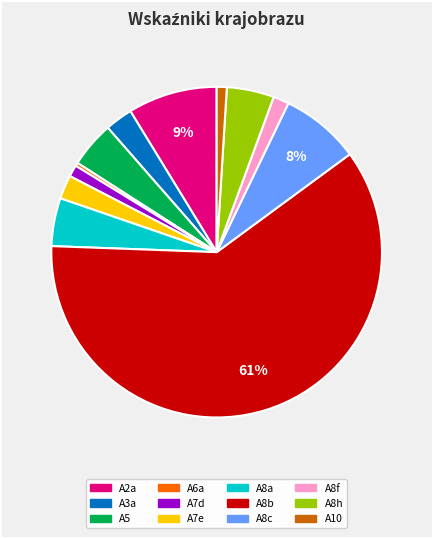

What is the smallest slice in the pie chart?

A6a